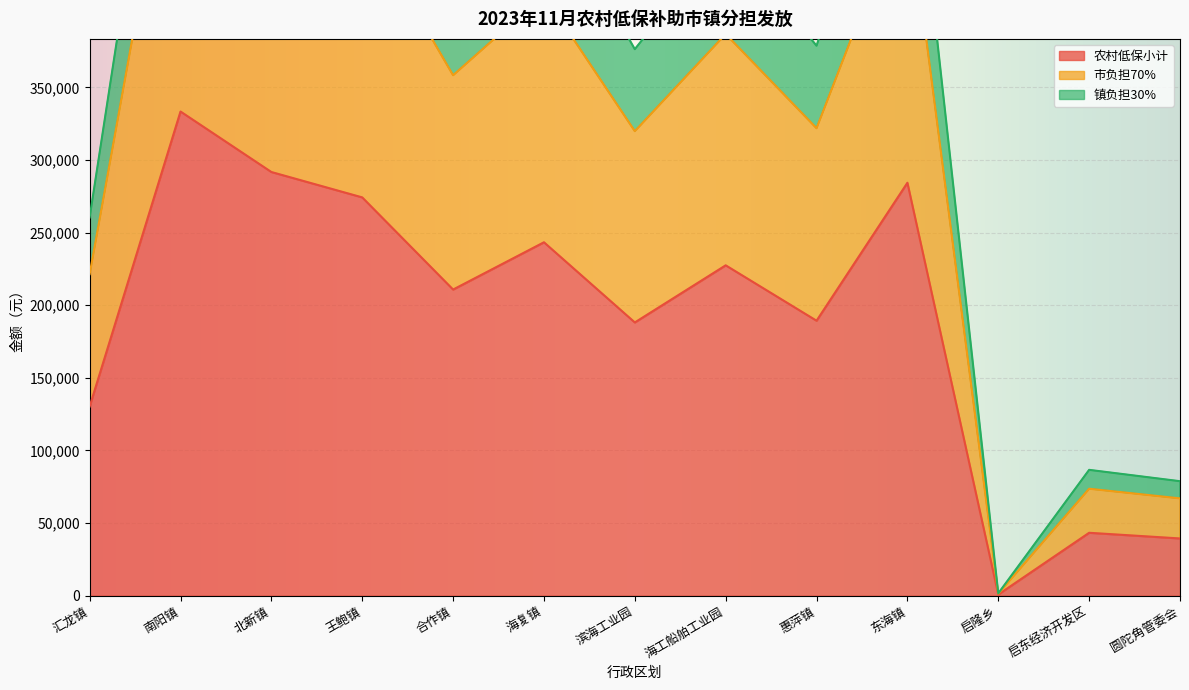

Between 王鲍镇 and 南阳镇, which is larger?

南阳镇